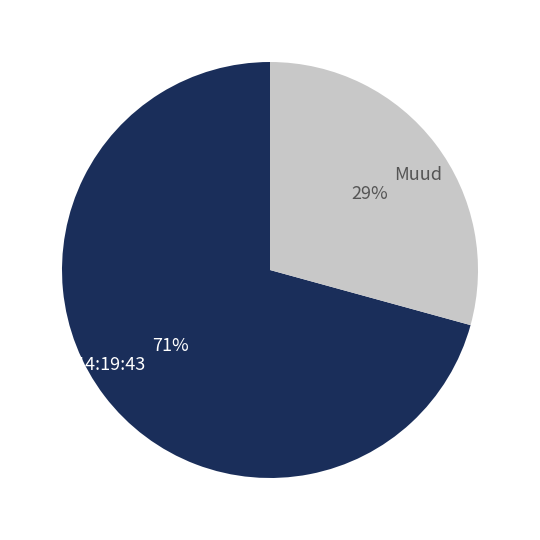

How many segments does this pie chart have?

2